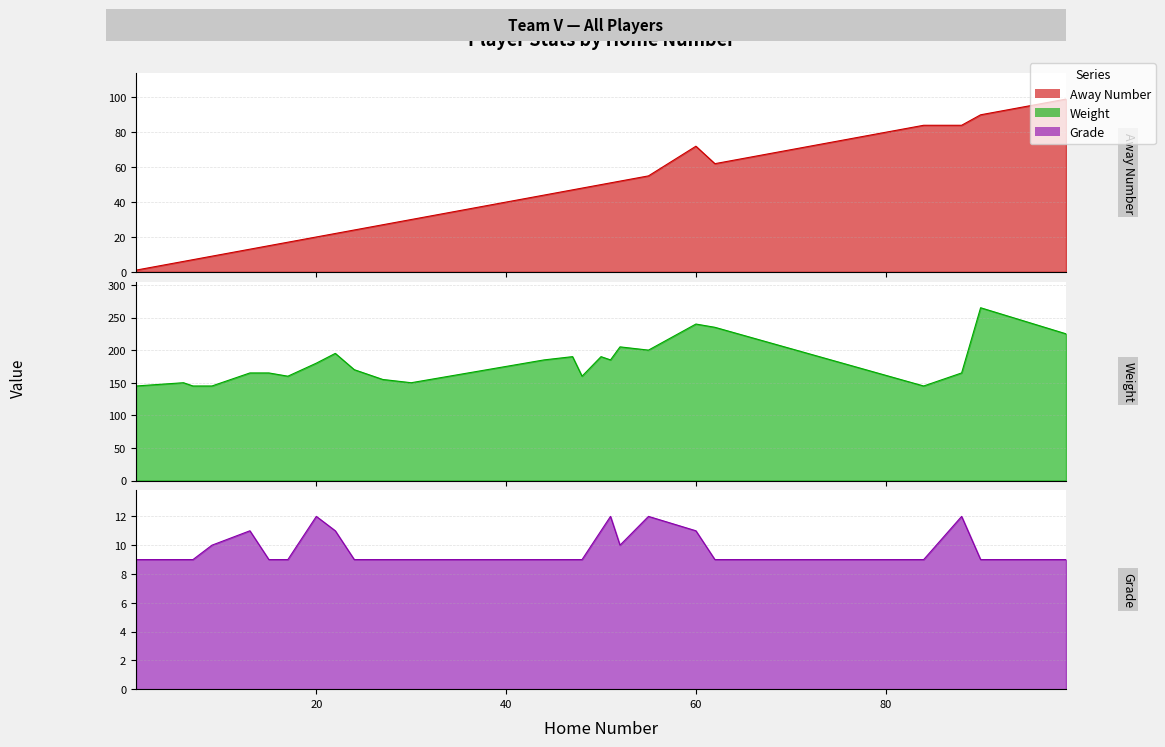

Is the value of Grade at 22 greater than the value of Weight at 15?

No